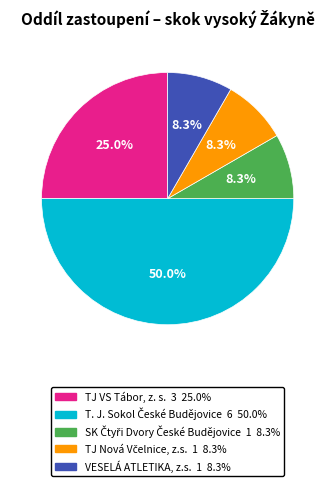

Which has a higher value, VESELÁ ATLETIKA, z.s. or TJ VS Tábor, z. s.?

TJ VS Tábor, z. s.